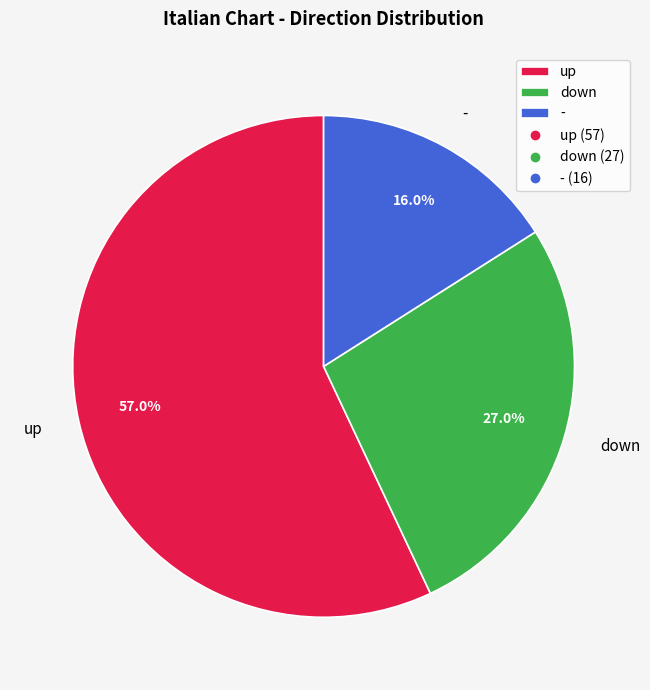

How many slices are in this pie chart?

3